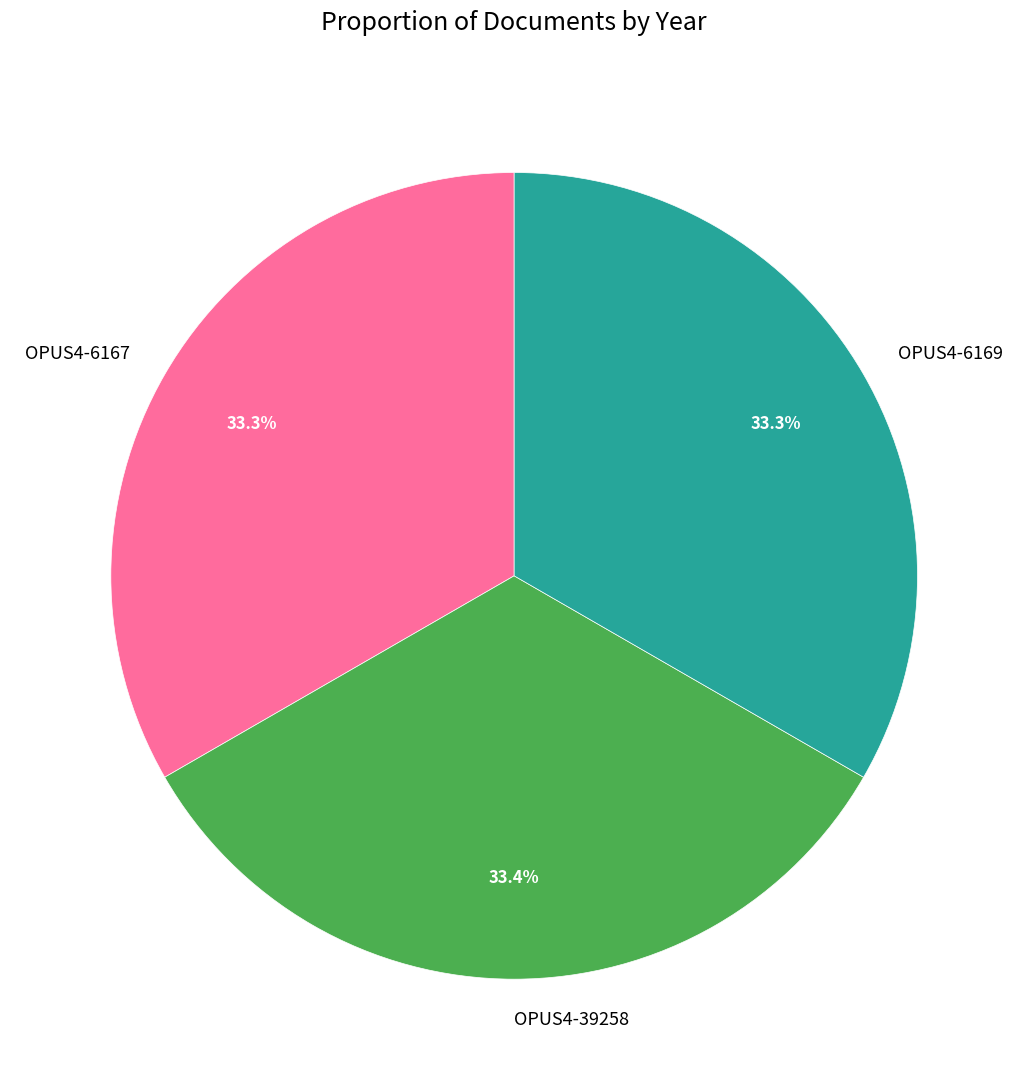

What is the ratio of the value at OPUS4-39258 to the value at OPUS4-6169?

1.0